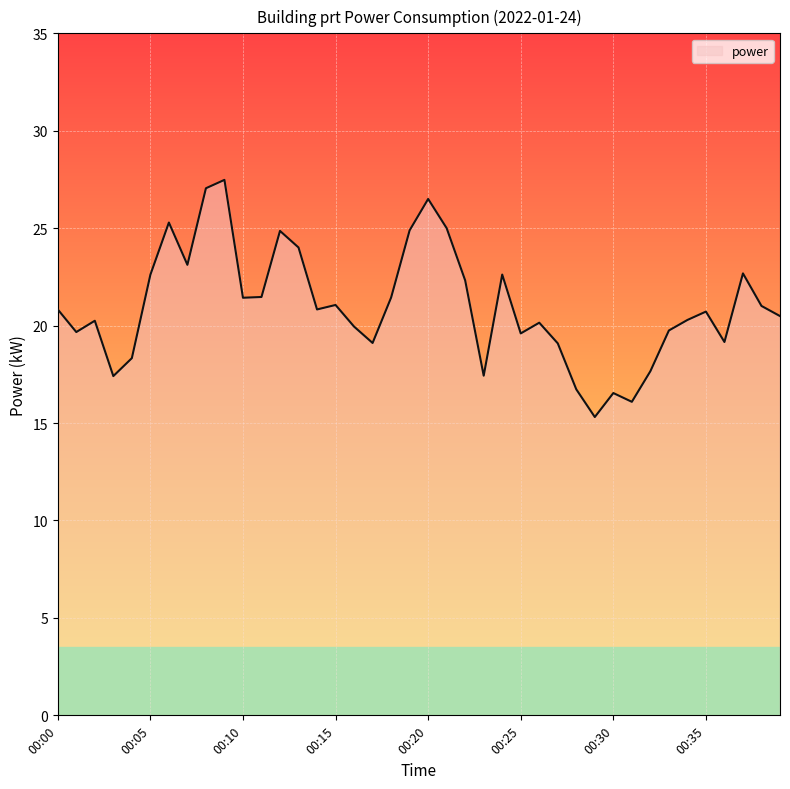

What is the difference between the maximum and minimum values?

12.2